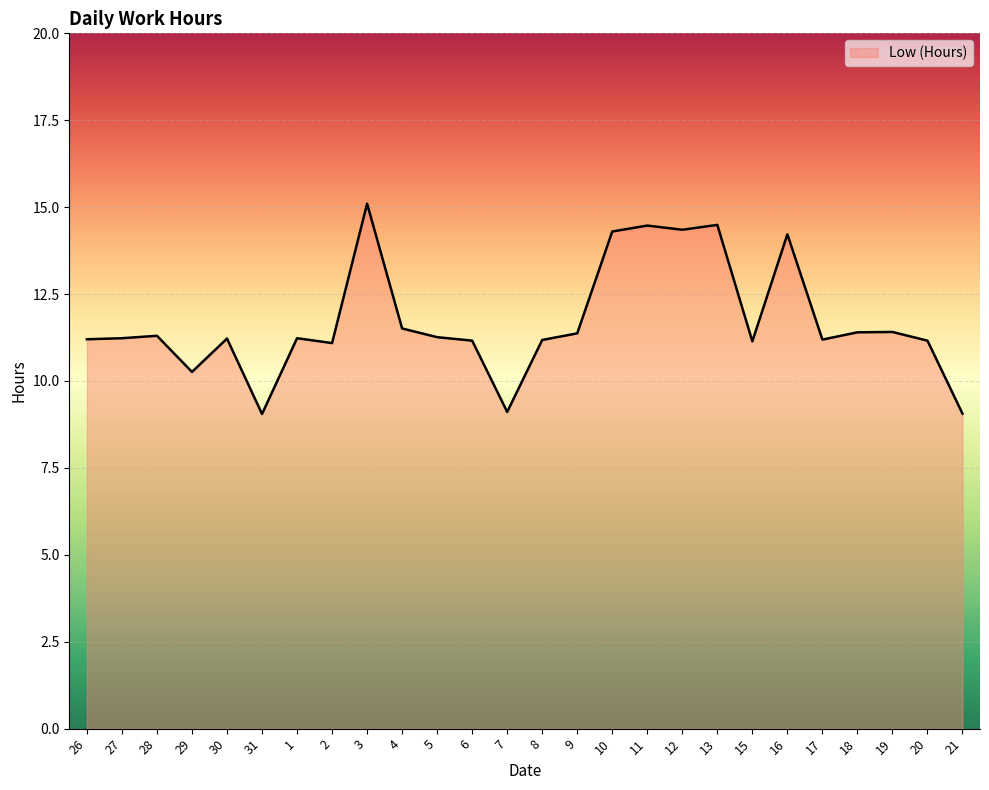

Approximately how many times larger is the value at 28 compared to 2?

1.0